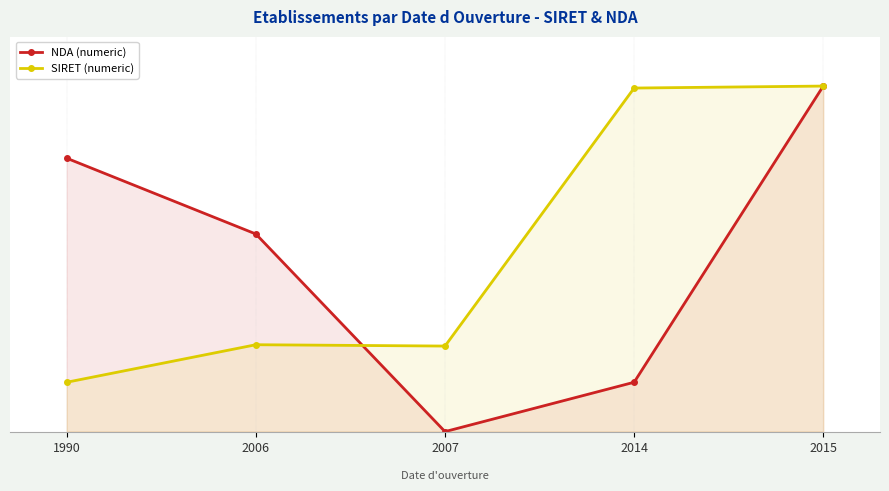

Is it true that SIRET (numeric) equals 34.8 at 2014?

True